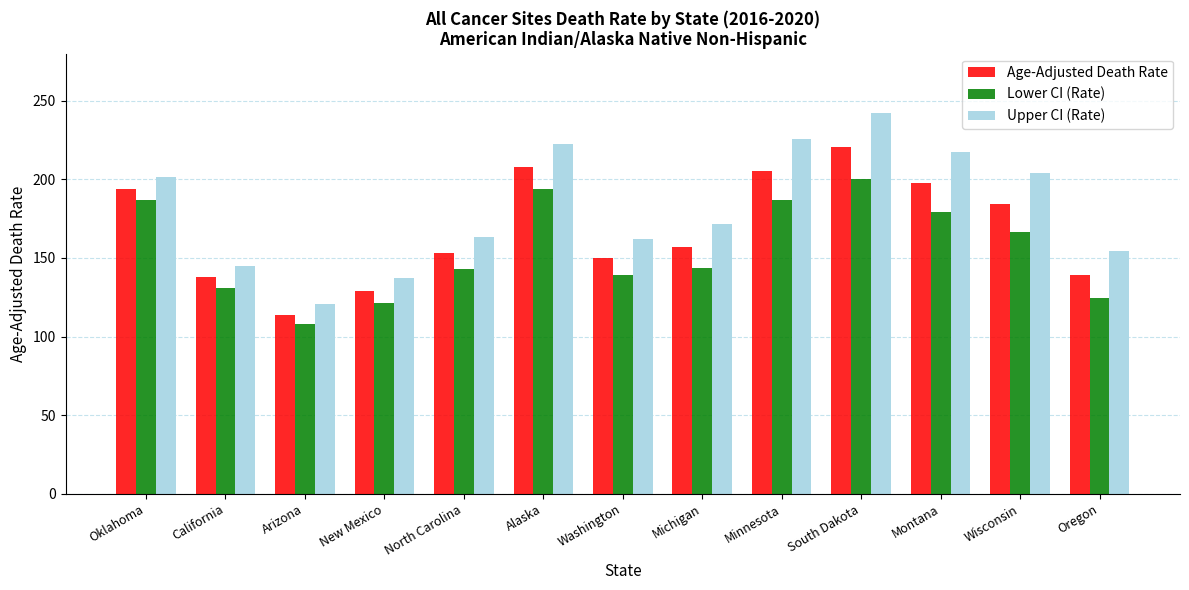

What is the spread (max minus min) of values at Arizona?

12.7